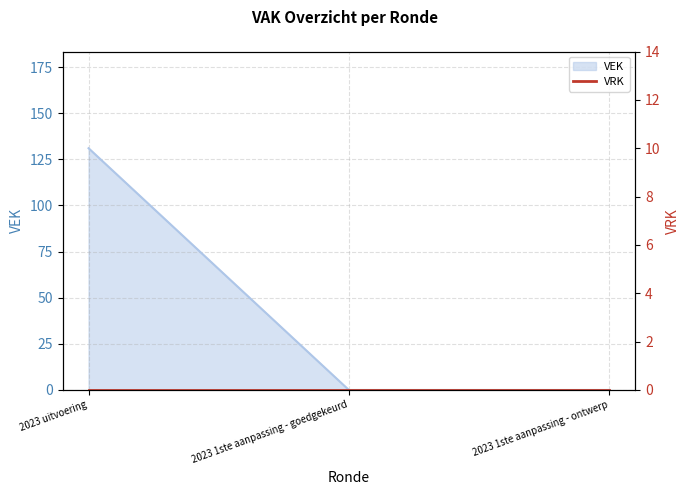

Which has a higher value, 2023 uitvoering or 2023 1ste aanpassing - goedgekeurd?

2023 uitvoering